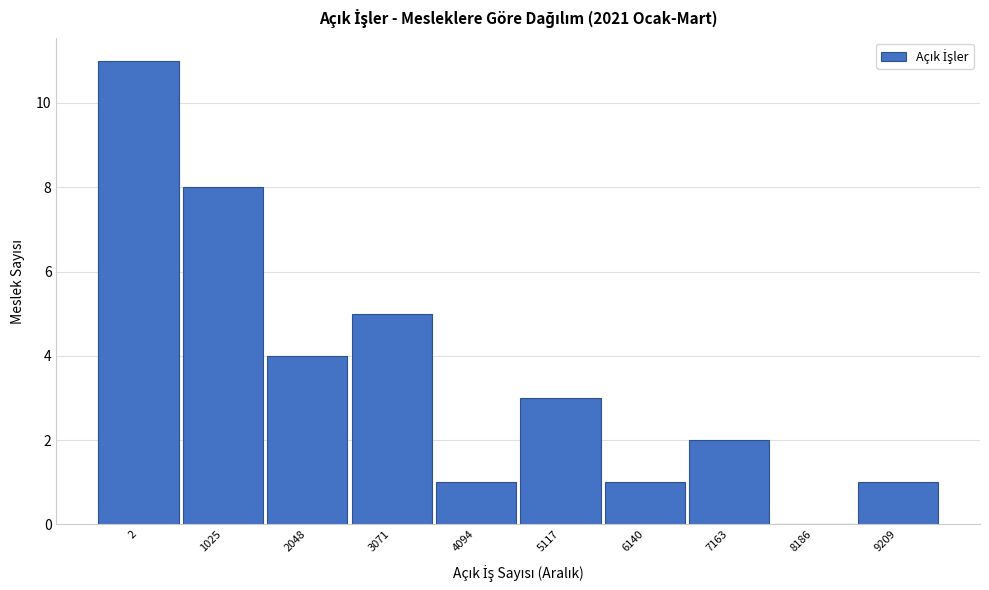

Reading left to right, extract all data points from this chart.

2=11	1025=8	2048=4	3071=5	4094=1	5117=3	6140=1	7163=2	8186=0	9209=1